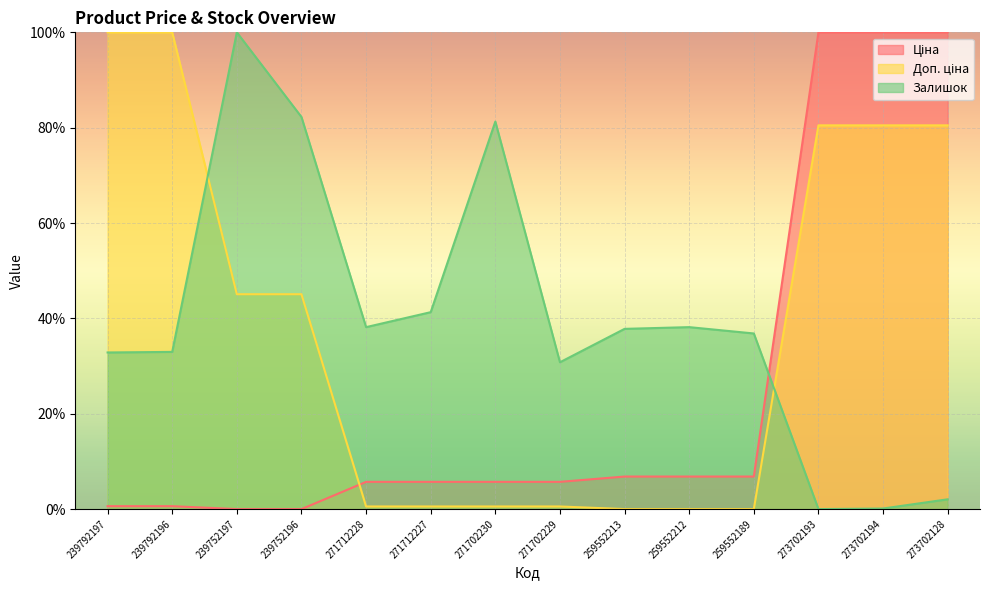

How many lines are shown in the chart?

3